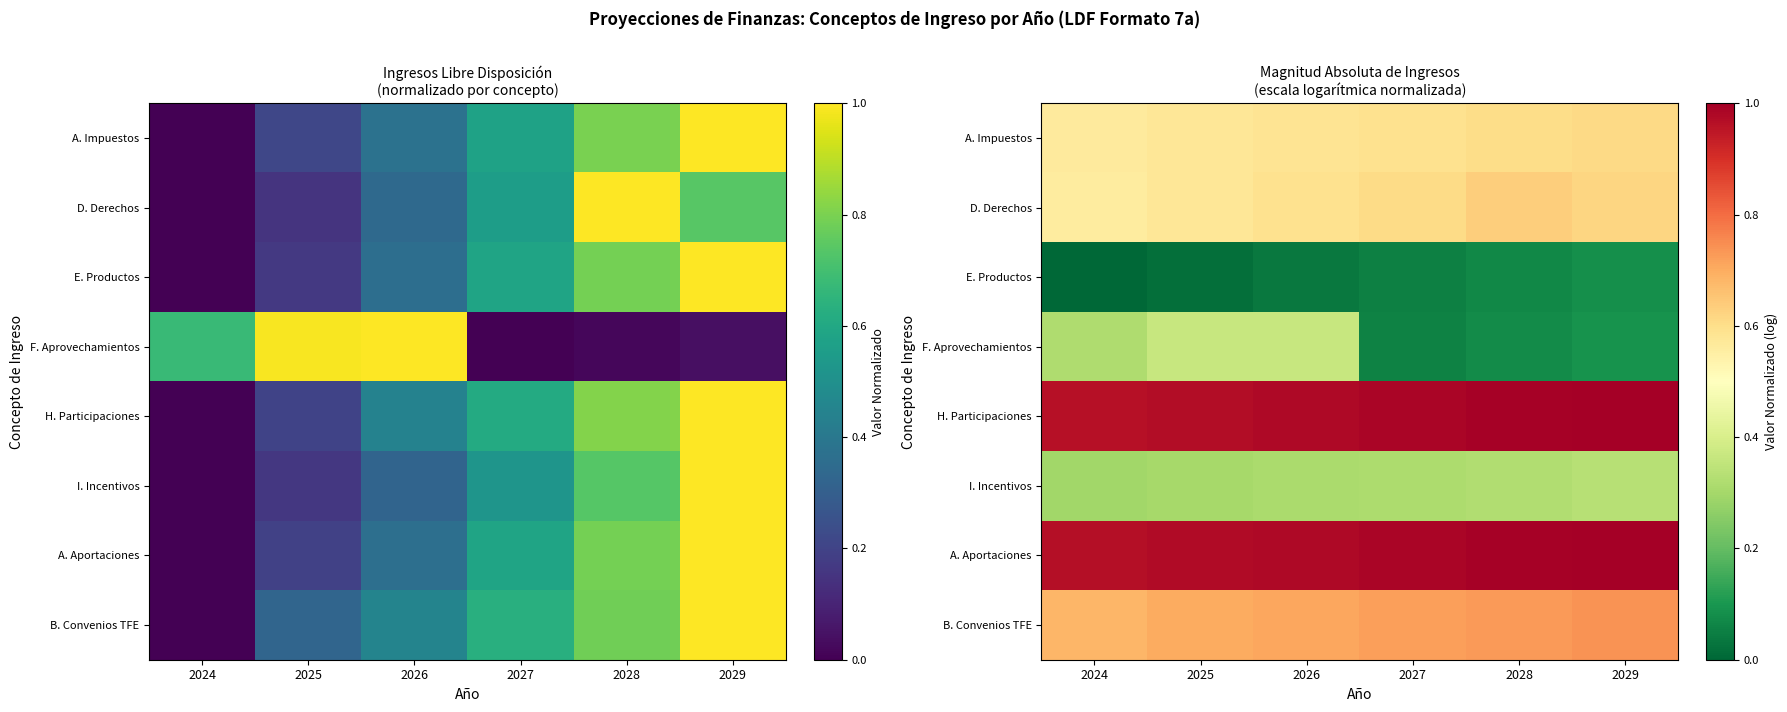

True or false: F. Aprovechamientos has a value of 0.4 at 2025.

True